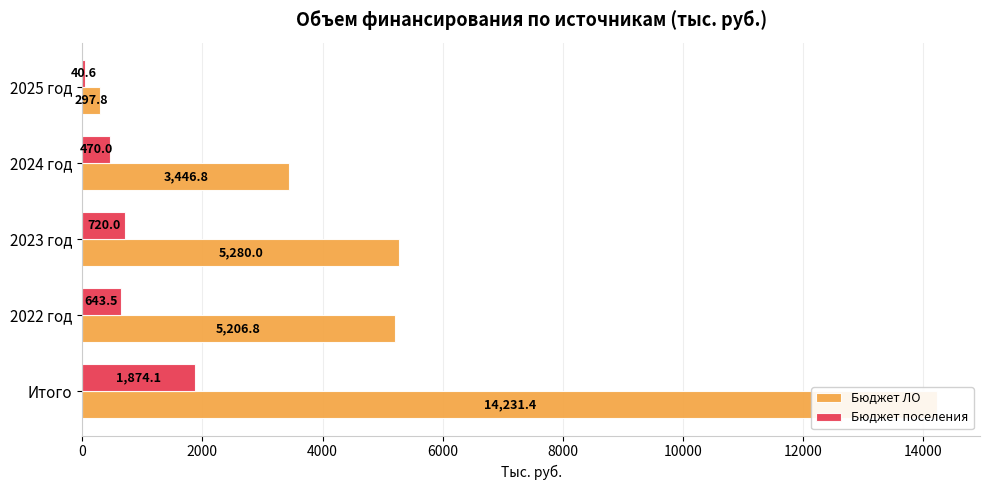

Reading left to right, list all the values displayed in this chart.

Бюджет ЛО: 14231.4	5206.8	5280.0	3446.8	297.8
Бюджет поселения: 1874.1	643.5	720.0	470.0	40.6